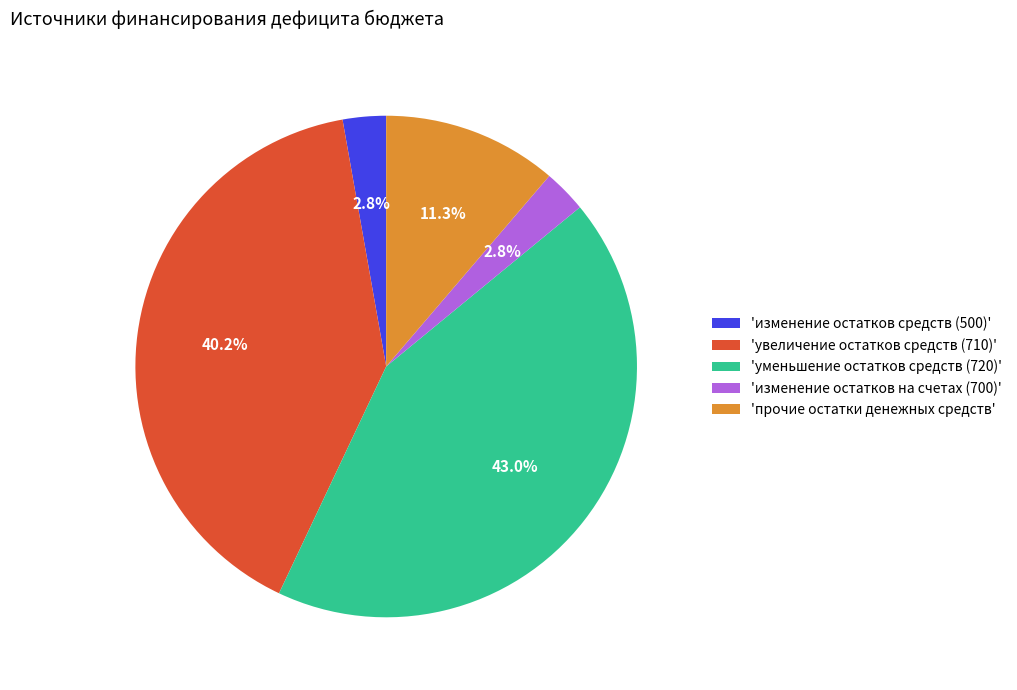

Combined, what portion of the pie is 'изменение остатков средств (500)' and 'увеличение остатков средств (710)'?

43.0%